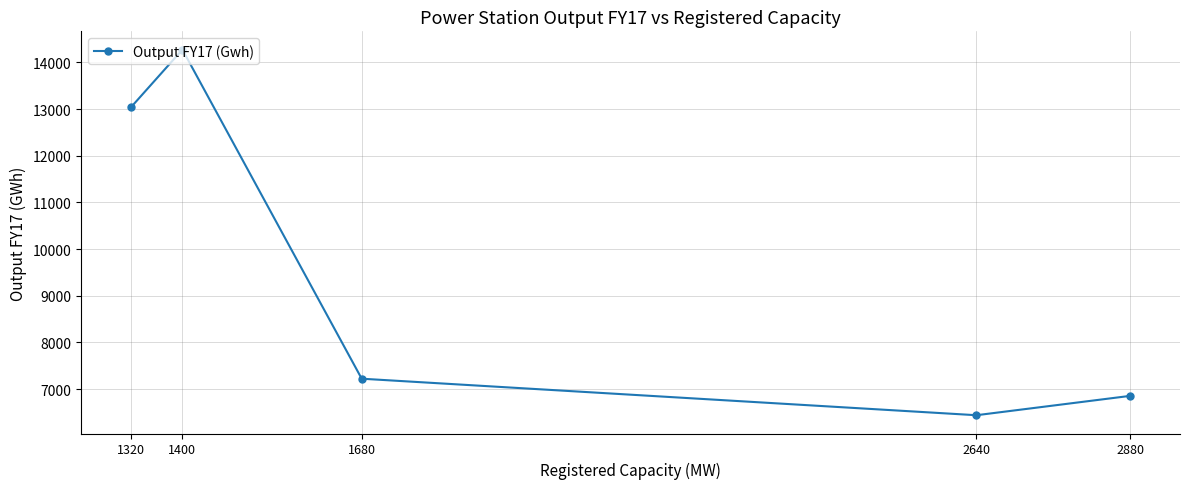

The chart shows a value of 13043.2 at 1320. True or false?

True